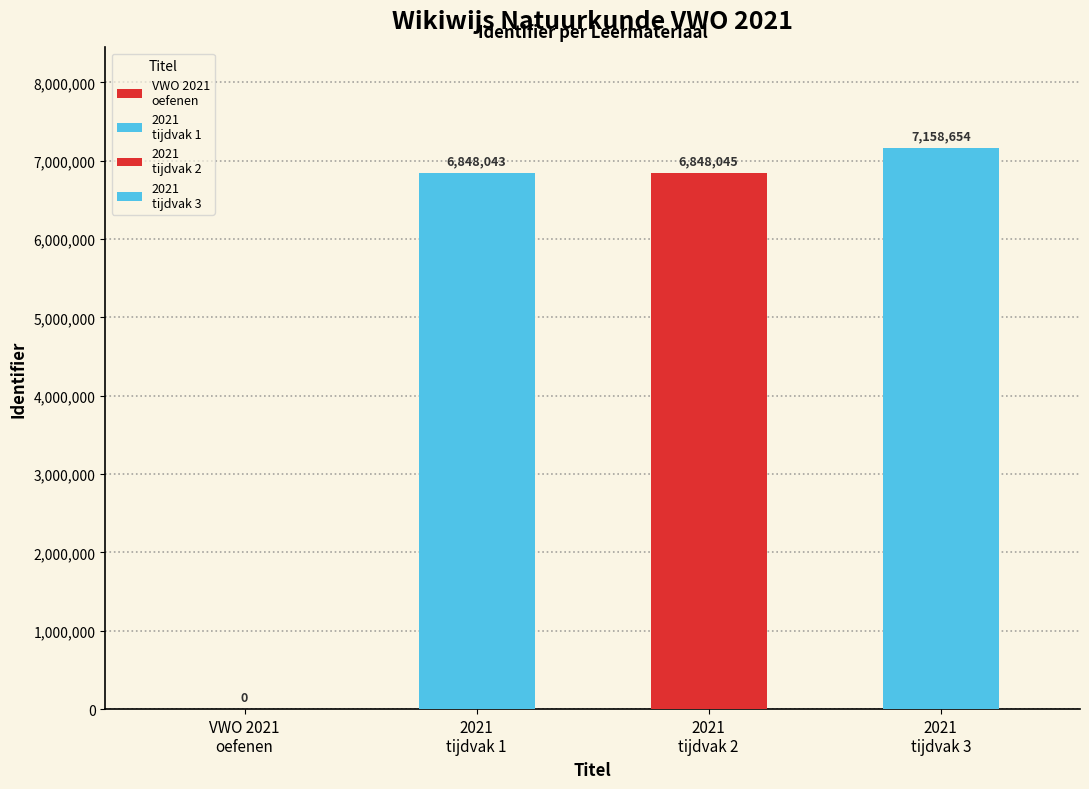

Rank the categories by value from highest to lowest.

2021 tijdvak 3, 2021 tijdvak 2, 2021 tijdvak 1, VWO Eindexamens Natuurkunde 2021 oefenen